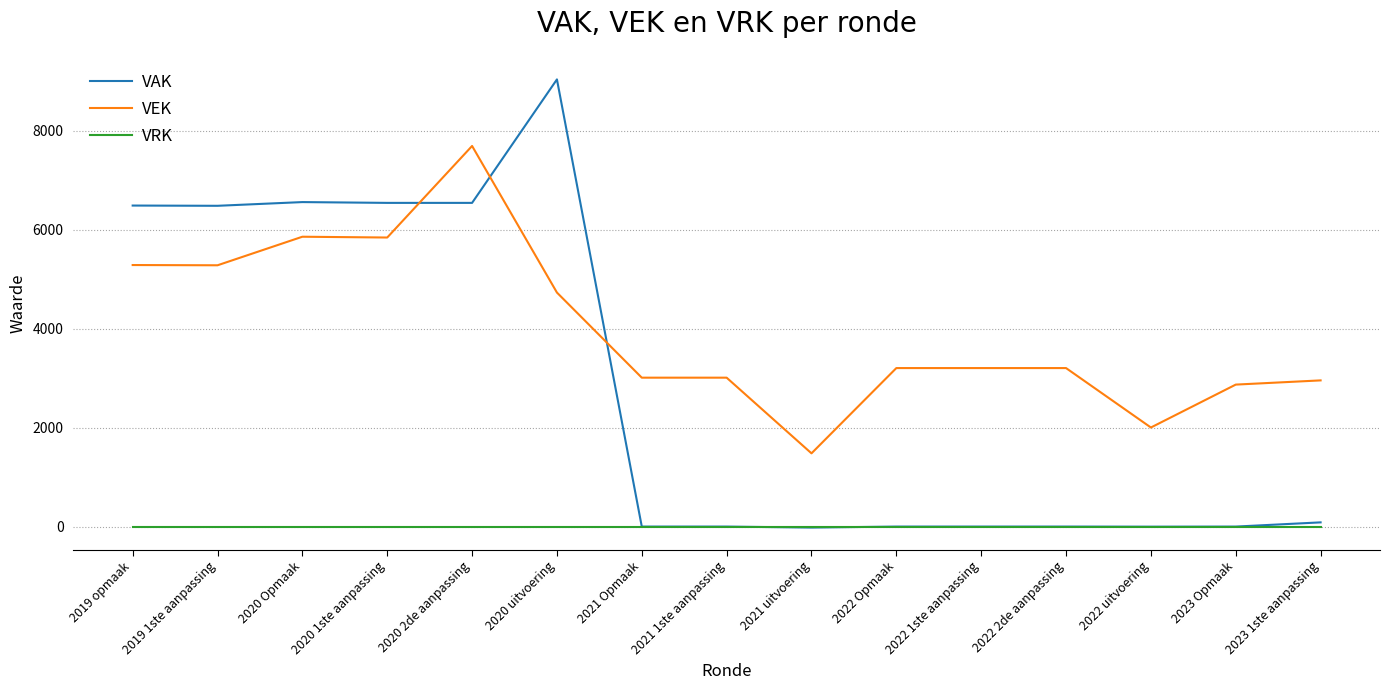

True or false: VAK and VEK intersect in this chart.

True